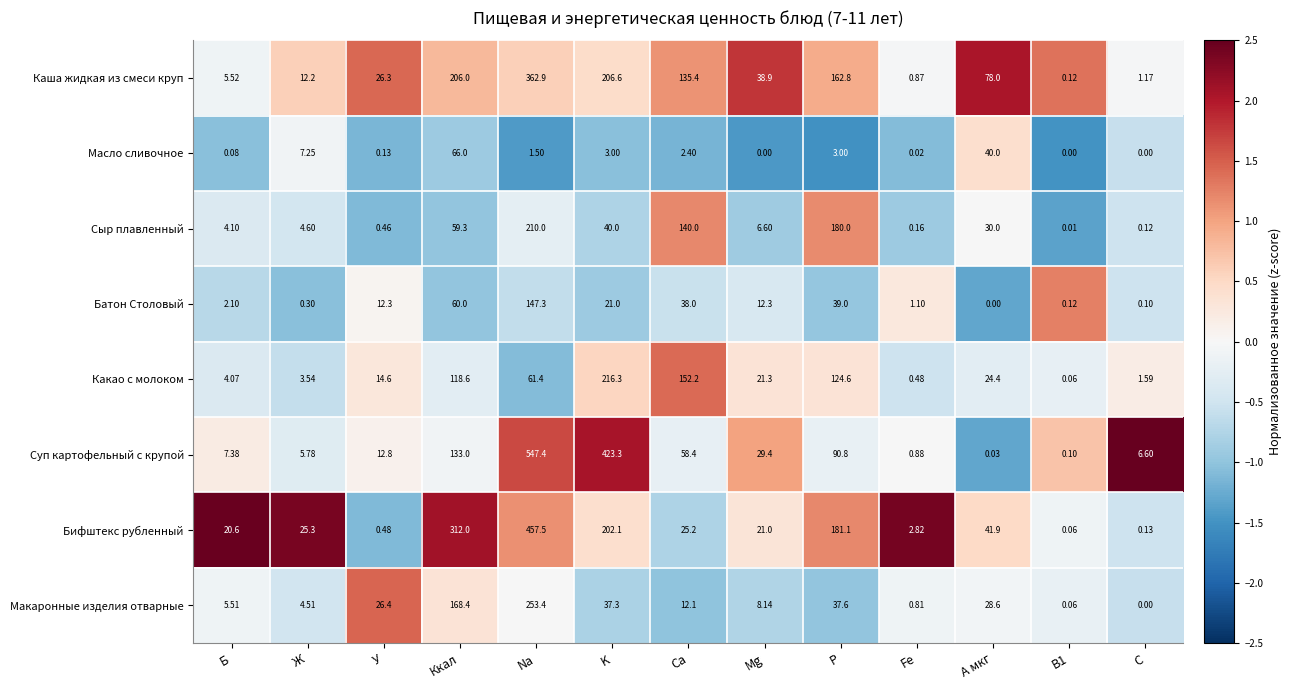

At how many categories does at least one series exceed 0?

13